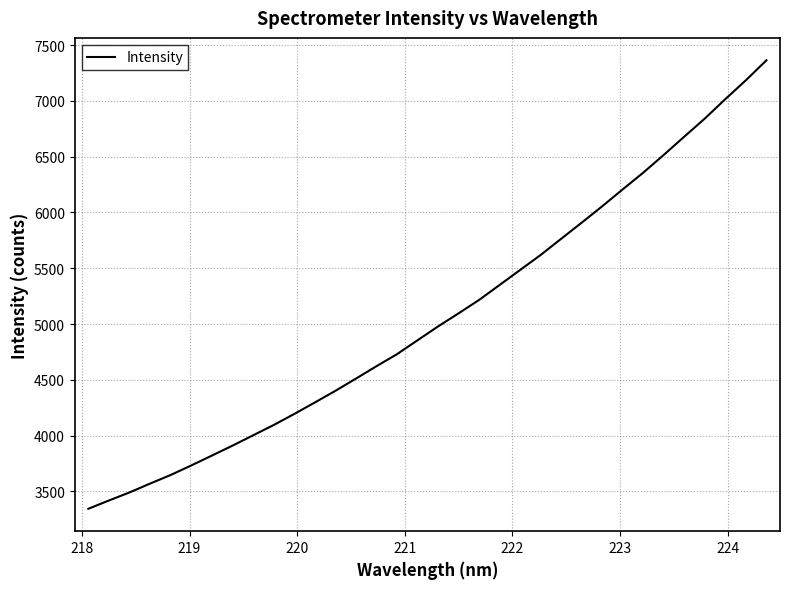

What is the difference between the maximum and minimum values?

4018.6